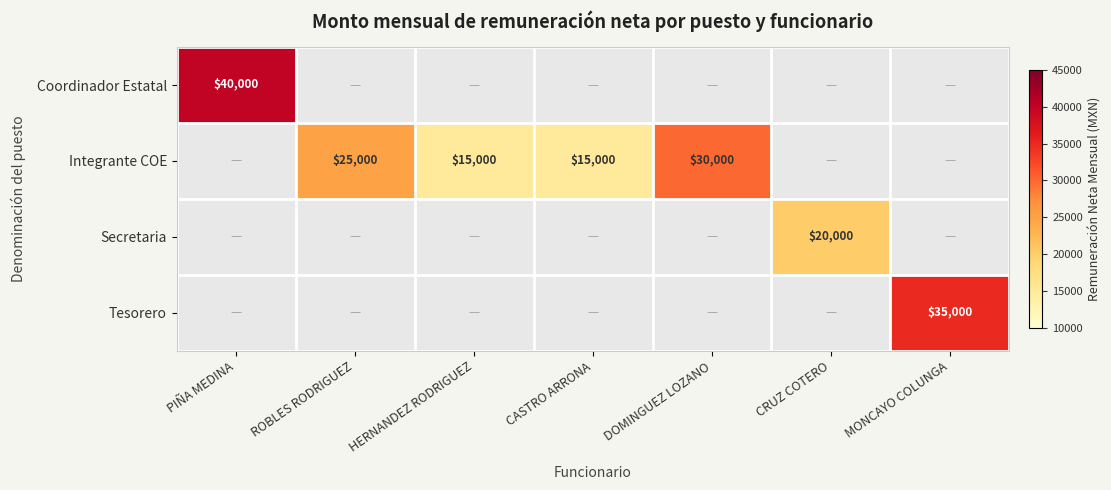

Is it true that Integrante COE equals 25067 at HERNANDEZ RODRIGUEZ?

False